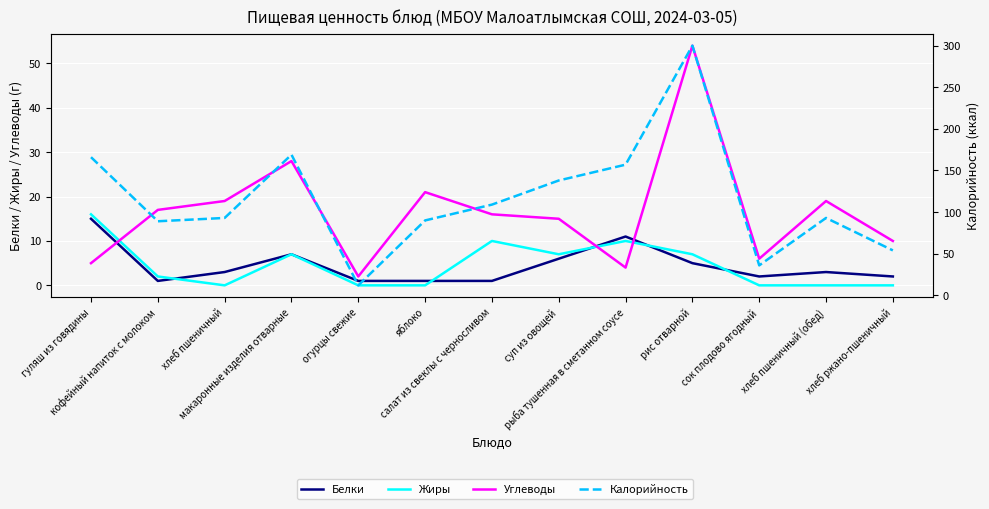

Reading left to right, extract all data points from this chart.

Белки: гуляш из говядины=15	кофейный напиток с молоком=1	хлеб пшеничный=3	макаронные изделия отварные=7	огурцы свежие=1	яблоко=1	салат из свеклы с черносливом=1	суп из овощей=6	рыба тушенная в сметанном соусе=11	рис отварной=5	сок плодово ягодный=2	хлеб пшеничный (обед)=3	хлеб ржано-пшеничный=2
Жиры: гуляш из говядины=16	кофейный напиток с молоком=2	хлеб пшеничный=0	макаронные изделия отварные=7	огурцы свежие=0	яблоко=0	салат из свеклы с черносливом=10	суп из овощей=7	рыба тушенная в сметанном соусе=10	рис отварной=7	сок плодово ягодный=0	хлеб пшеничный (обед)=0	хлеб ржано-пшеничный=0
Углеводы: гуляш из говядины=5	кофейный напиток с молоком=17	хлеб пшеничный=19	макаронные изделия отварные=28	огурцы свежие=2	яблоко=21	салат из свеклы с черносливом=16	суп из овощей=15	рыба тушенная в сметанном соусе=4	рис отварной=54	сок плодово ягодный=6	хлеб пшеничный (обед)=19	хлеб ржано-пшеничный=10
Калорийность: гуляш из говядины=166	кофейный напиток с молоком=89	хлеб пшеничный=93	макаронные изделия отварные=169	огурцы свежие=12	яблоко=90	салат из свеклы с черносливом=109	суп из овощей=138	рыба тушенная в сметанном соусе=157	рис отварной=300	сок плодово ягодный=36	хлеб пшеничный (обед)=93	хлеб ржано-пшеничный=54